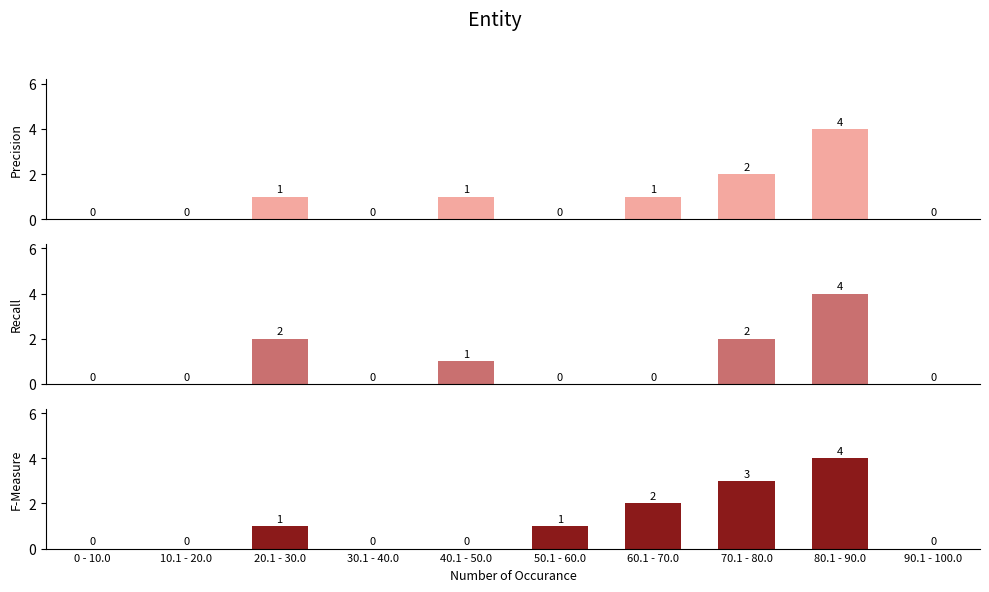

At which category does the chart reach its peak across all series?

80.1 - 90.0